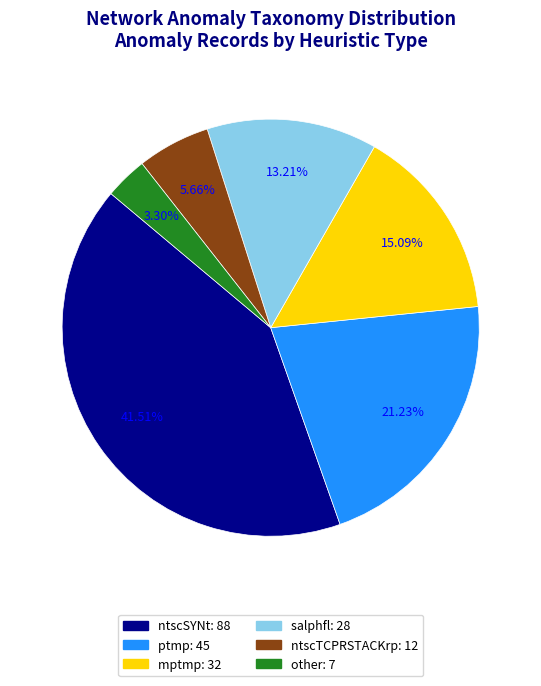

Which category has the smallest portion of the pie?

other